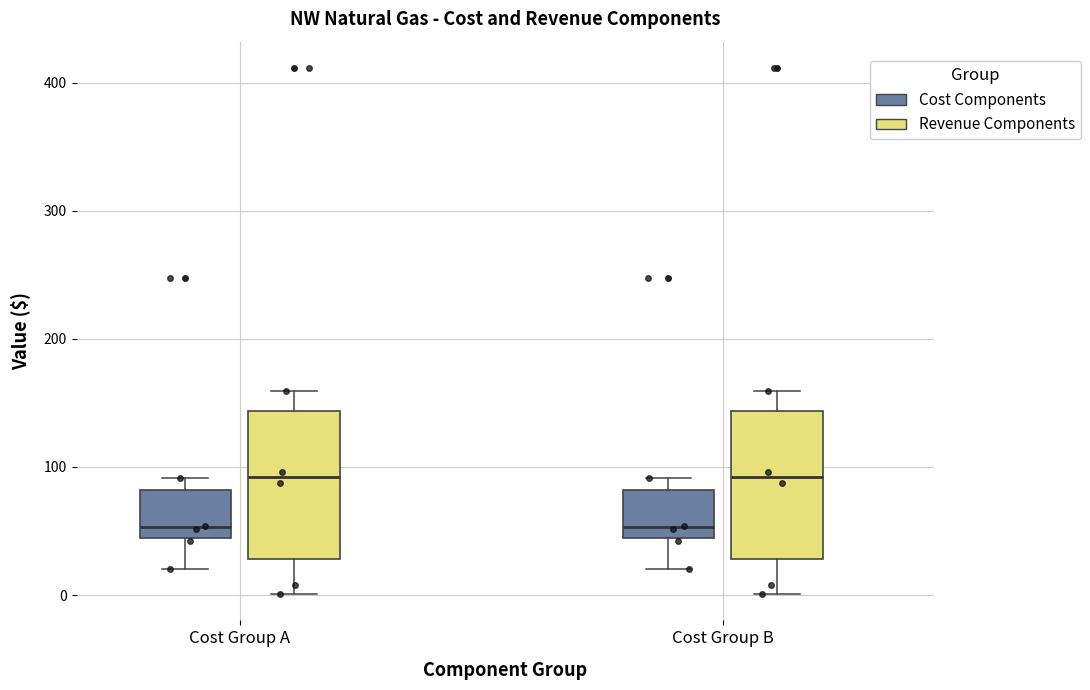

Where does the median line of the box for Cost Group B (Cost Components) sit on the y-axis? The values are not printed on the chart, so give them approximately, as read against the axis.

50